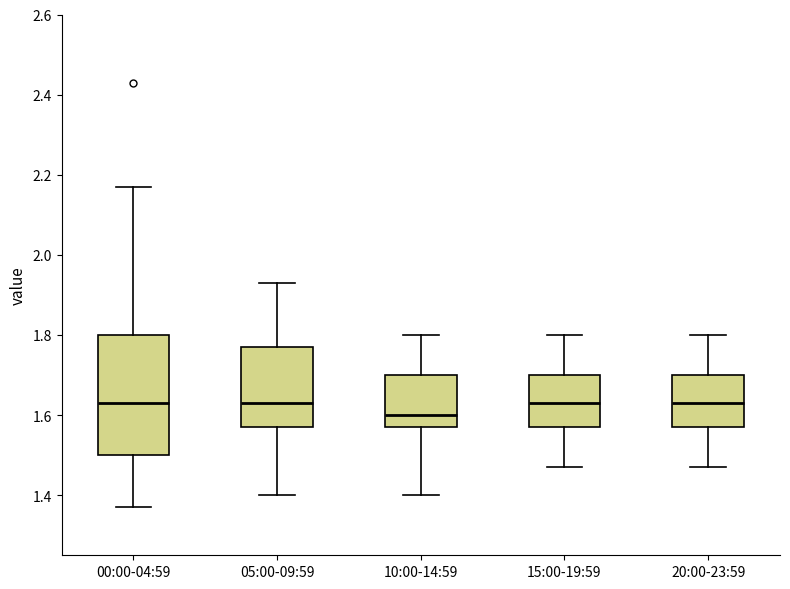

Reading left to right, read every box against the y-axis: the position of its median line, the range the box covers, and the ends of its whiskers. The values are not printed on the chart, so give them approximately, as read against the axis.

00:00-04:59: median 1.64, box 1.50 to 1.80, whiskers 1.38 to 2.18
05:00-09:59: median 1.64, box 1.58 to 1.78, whiskers 1.40 to 1.94
10:00-14:59: median 1.60, box 1.58 to 1.70, whiskers 1.40 to 1.80
15:00-19:59: median 1.64, box 1.58 to 1.70, whiskers 1.48 to 1.80
20:00-23:59: median 1.64, box 1.58 to 1.70, whiskers 1.48 to 1.80